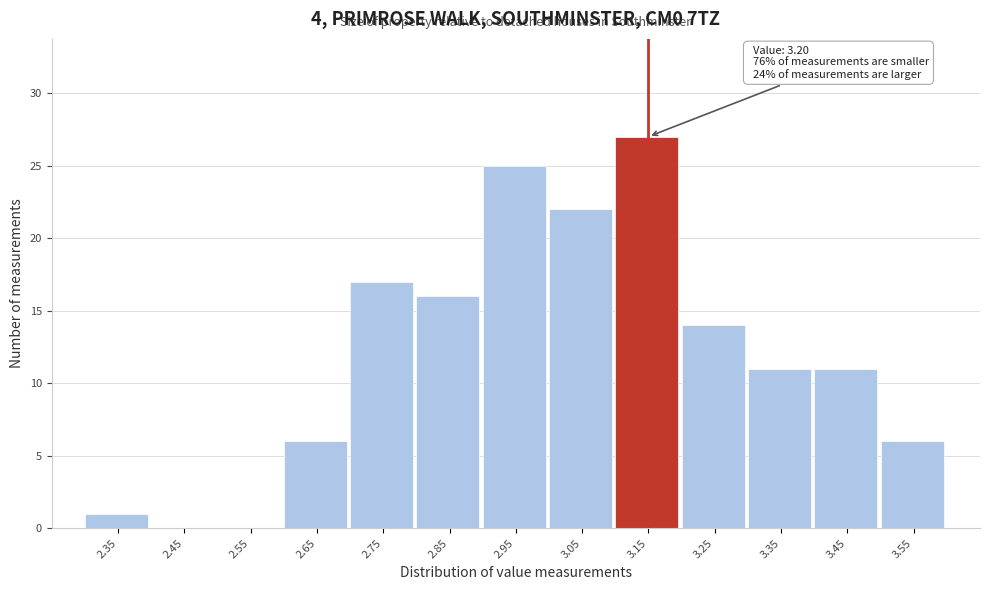

Reading left to right, list all the values displayed in this chart.

2.35=1	2.45=0	2.55=0	2.65=6	2.75=17	2.85=16	2.95=25	3.05=22	3.15=27	3.25=14	3.35=11	3.45=11	3.55=6